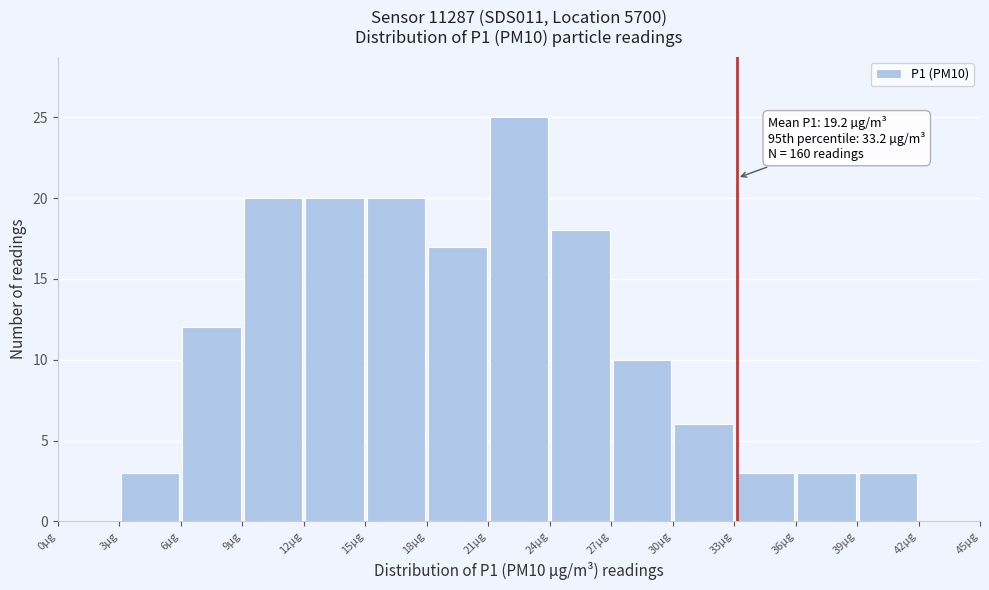

Over which range of the x-axis is the bar tallest?

21 to 24